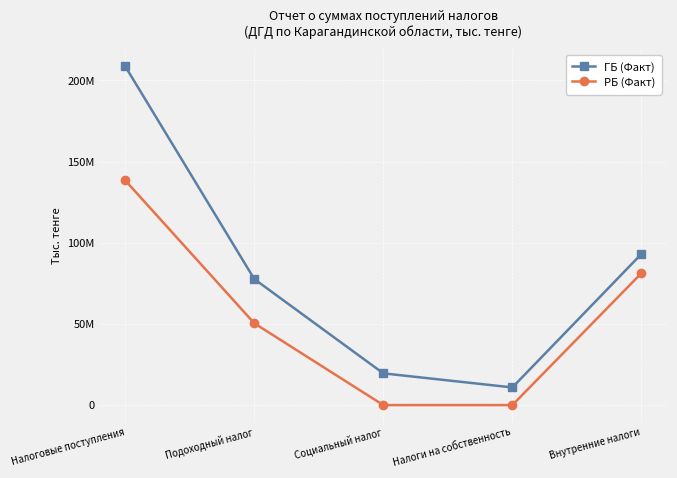

Which series has the largest total across all categories?

ГБ (Факт)